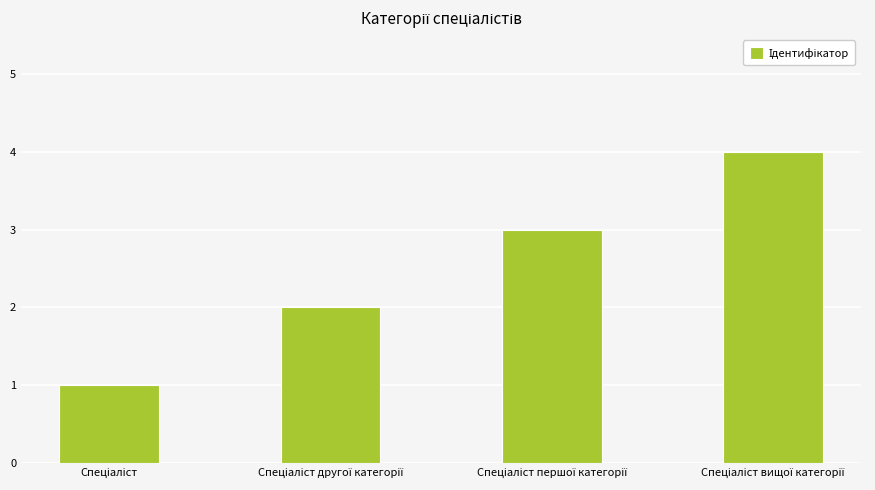

How many bars are there in total?

4